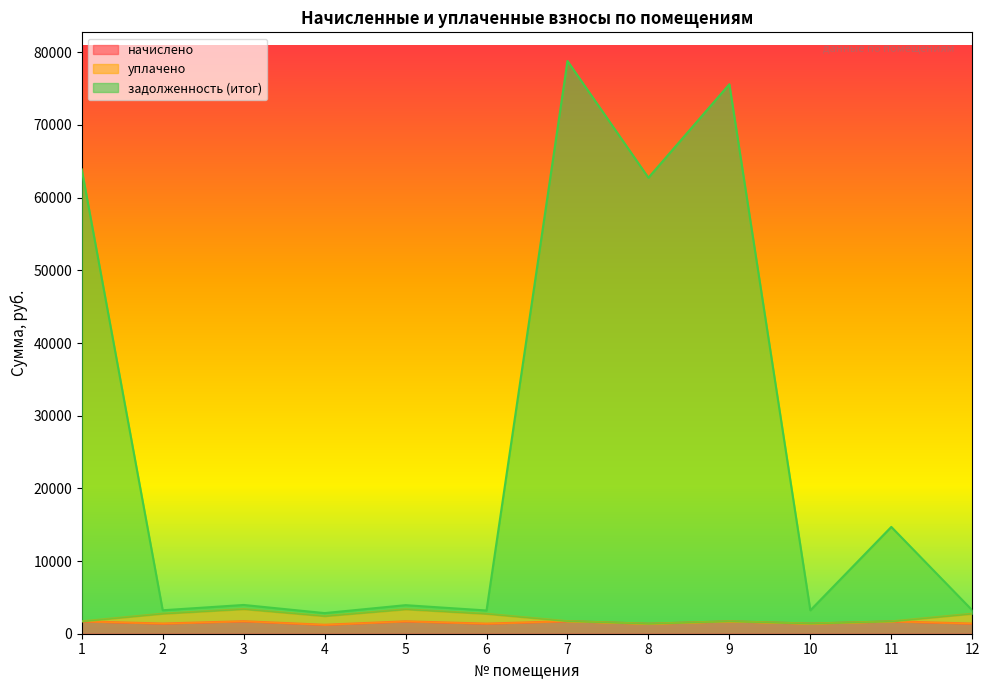

What is the average value of the задолженность (итог) series?

26610.6